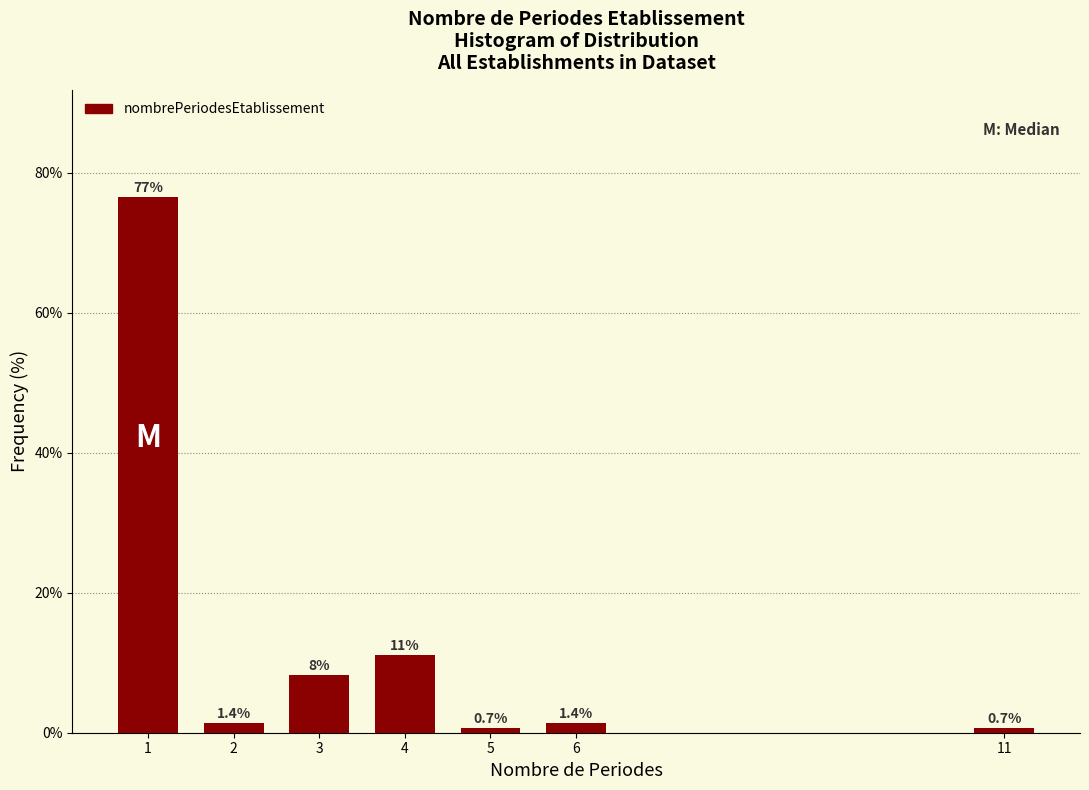

Reading left to right, extract all data points from this chart.

76.6	1.4	8.3	11.0	0.7	1.4	0.7